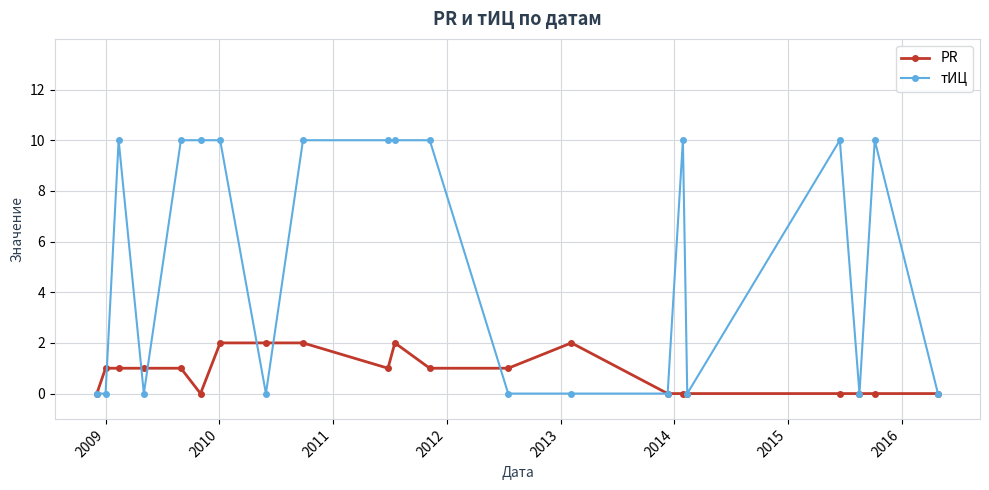

At how many categories does at least one series exceed 3?

11